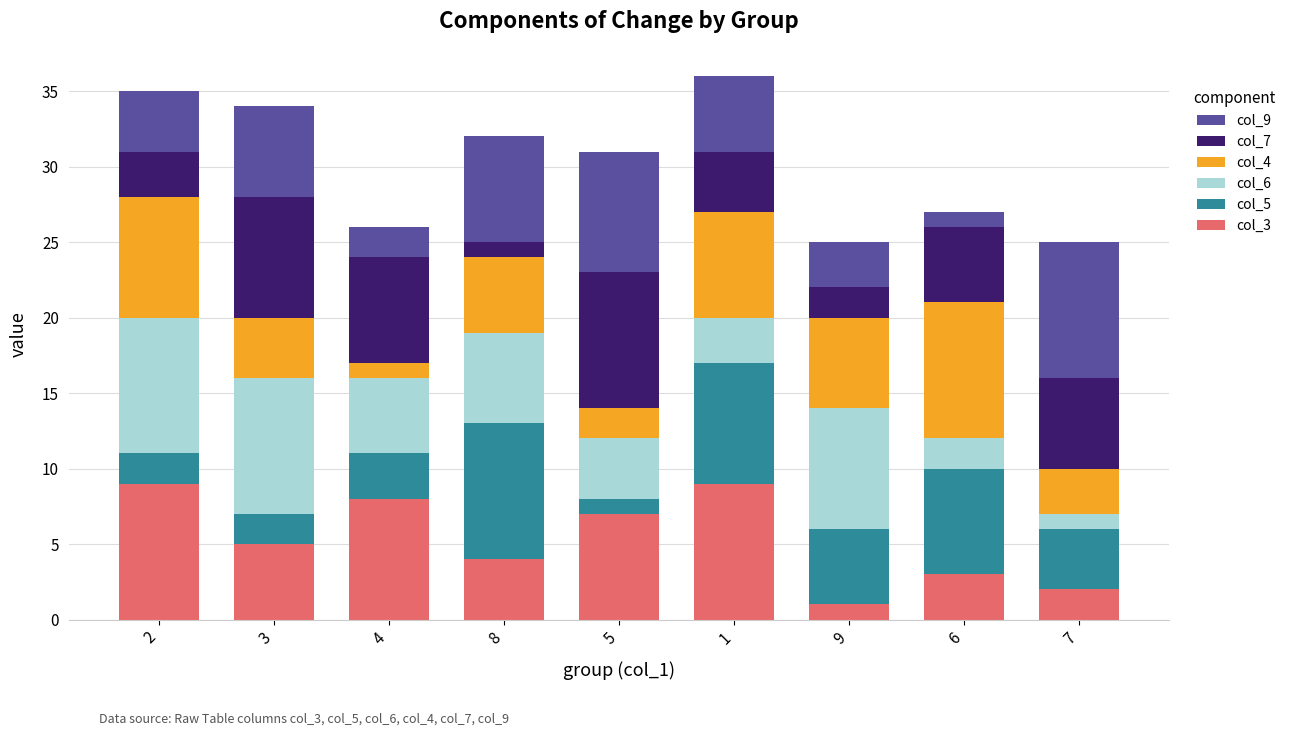

How many values in the col_3 series are below 5?

4